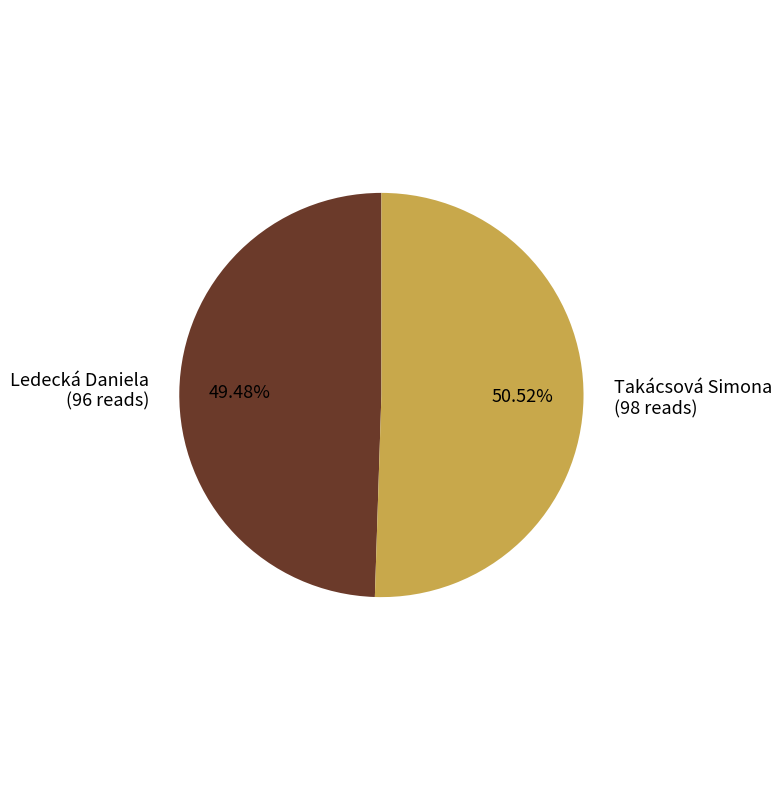

What percentage is the Takácsová Simona slice, to the nearest percent?

51%